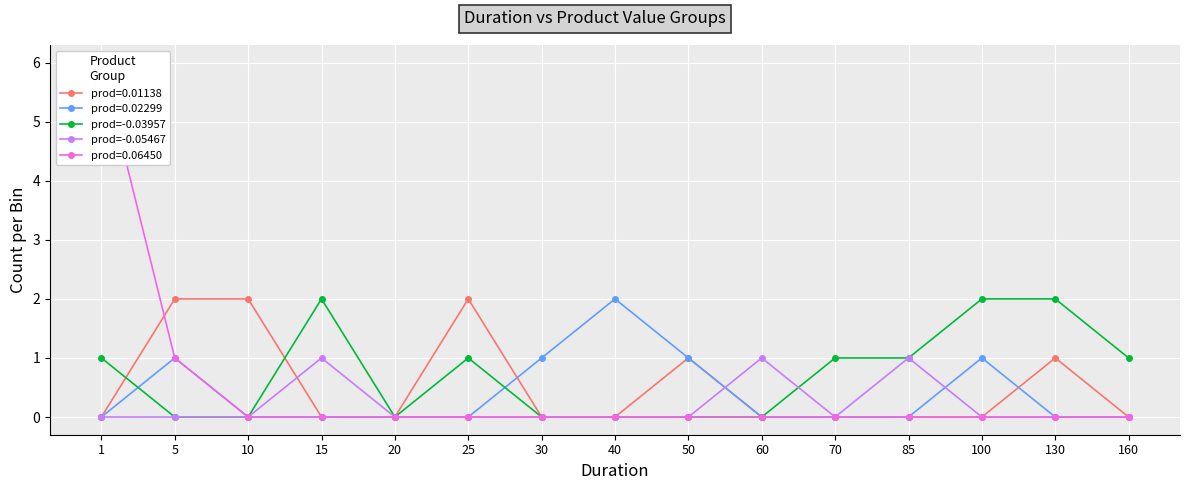

True or false: prod=0.01138 has more than 2 interior local peaks.

True